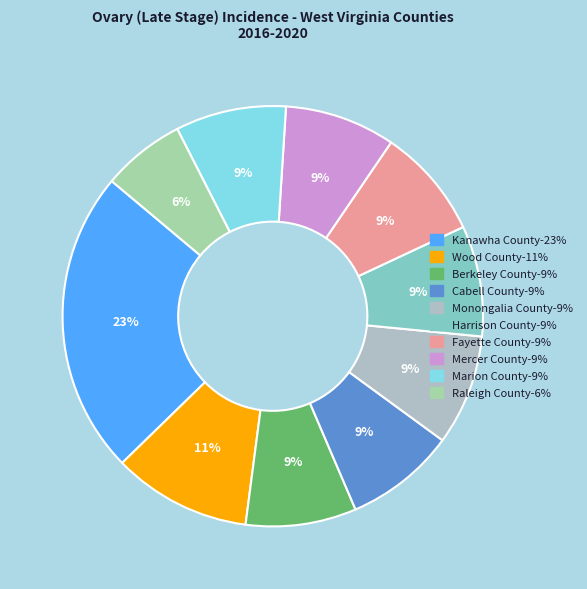

Count the number of slices in the pie.

10